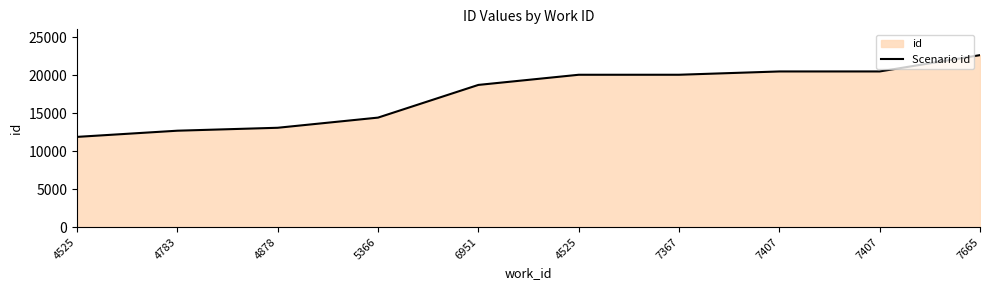

The value at 4878 is 2933. True or false?

False